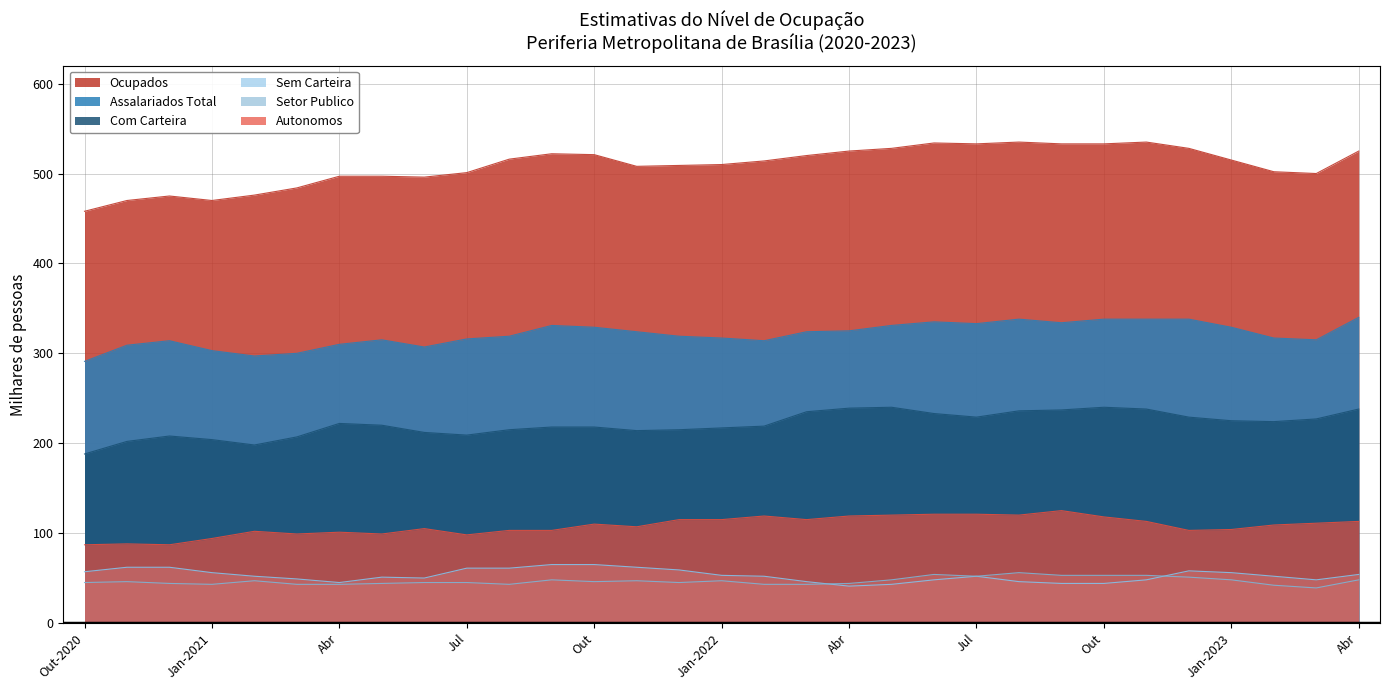

The value of Autonomos at Out-2020 is 49. True or false?

False